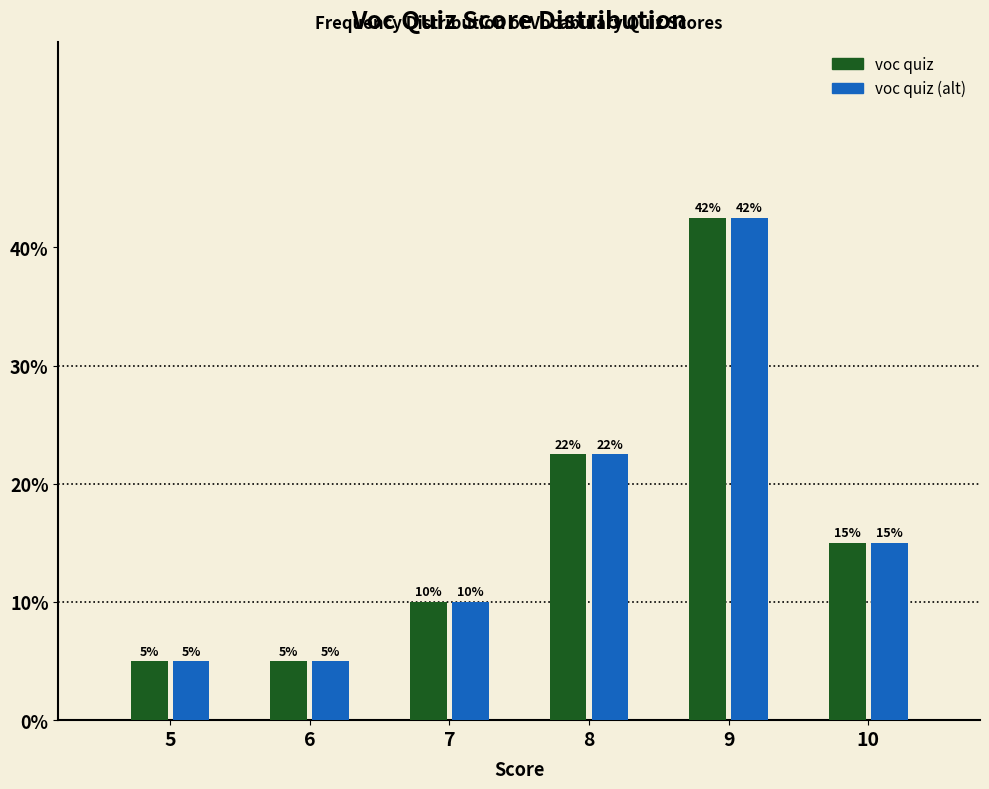

Where does the voc quiz (alt) series first go above 15?

8